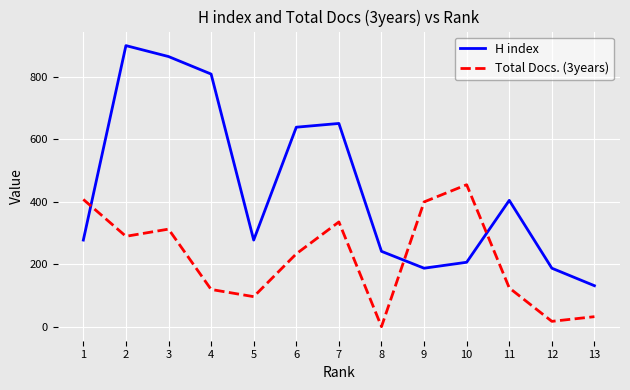

What is the spread (max minus min) of values at 3?

552